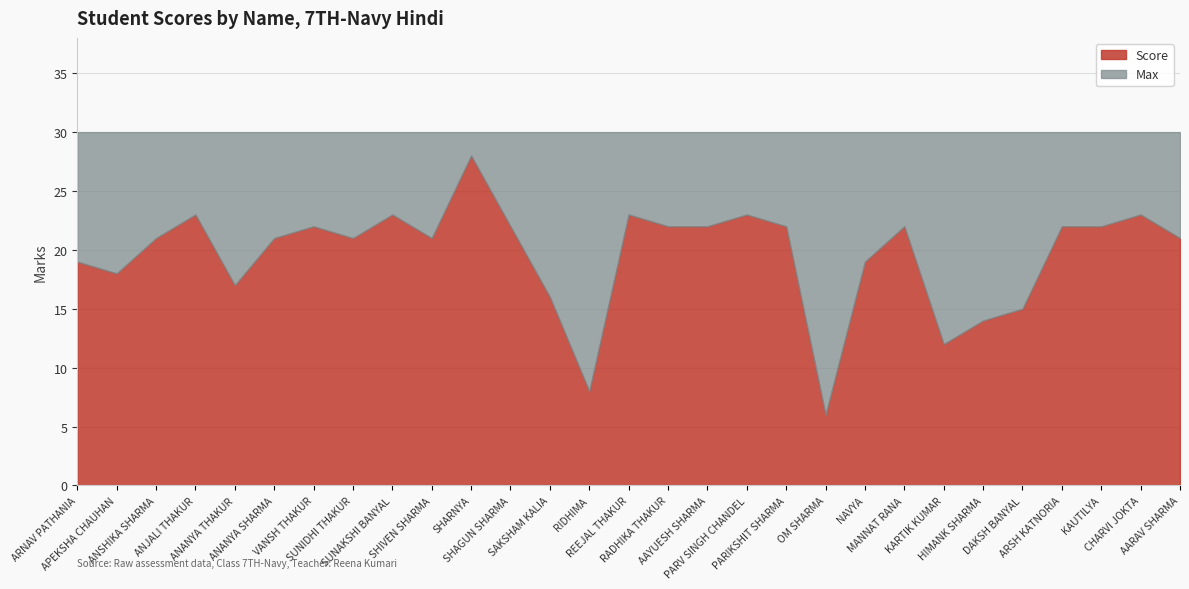

What is the greatest value displayed?

30